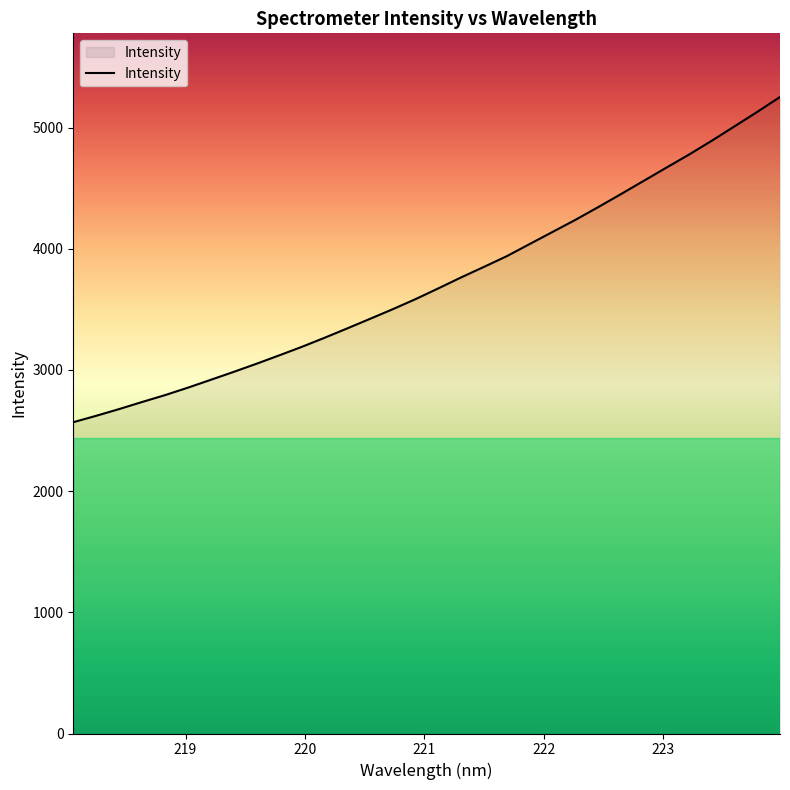

What is the minimum value shown in the chart?

2568.5